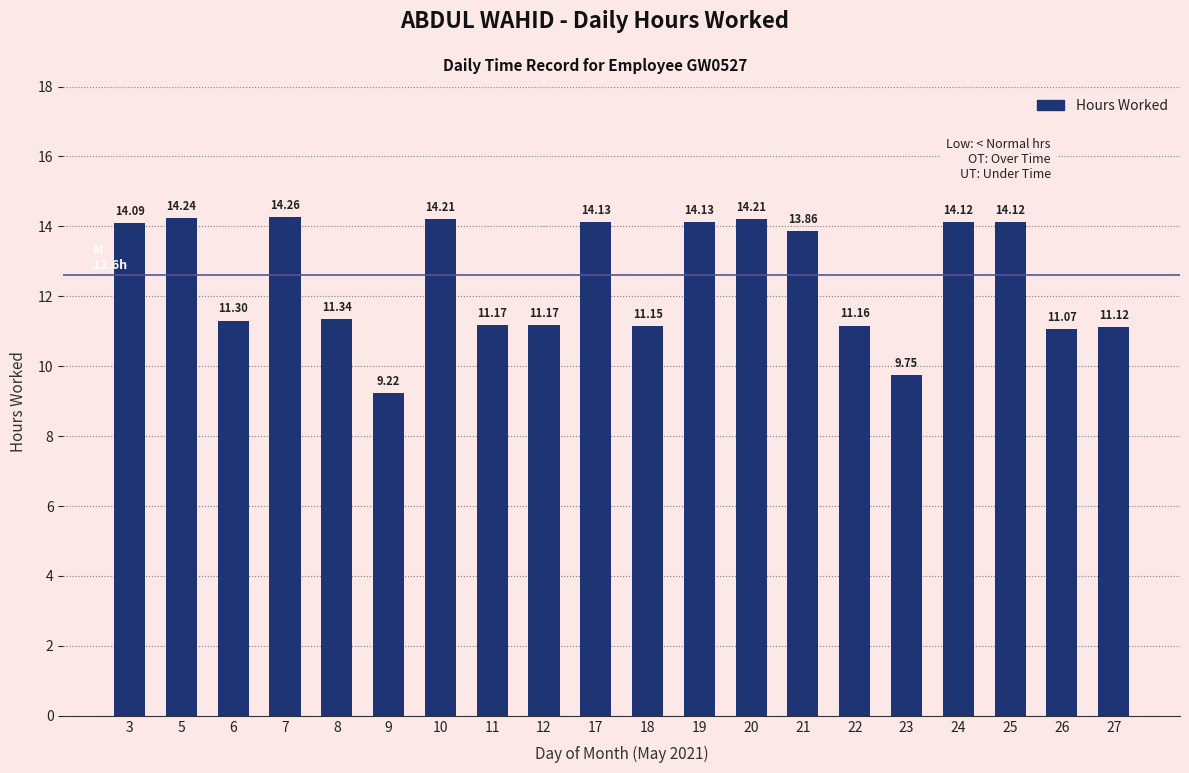

At which category does the chart reach its minimum across all series?

9